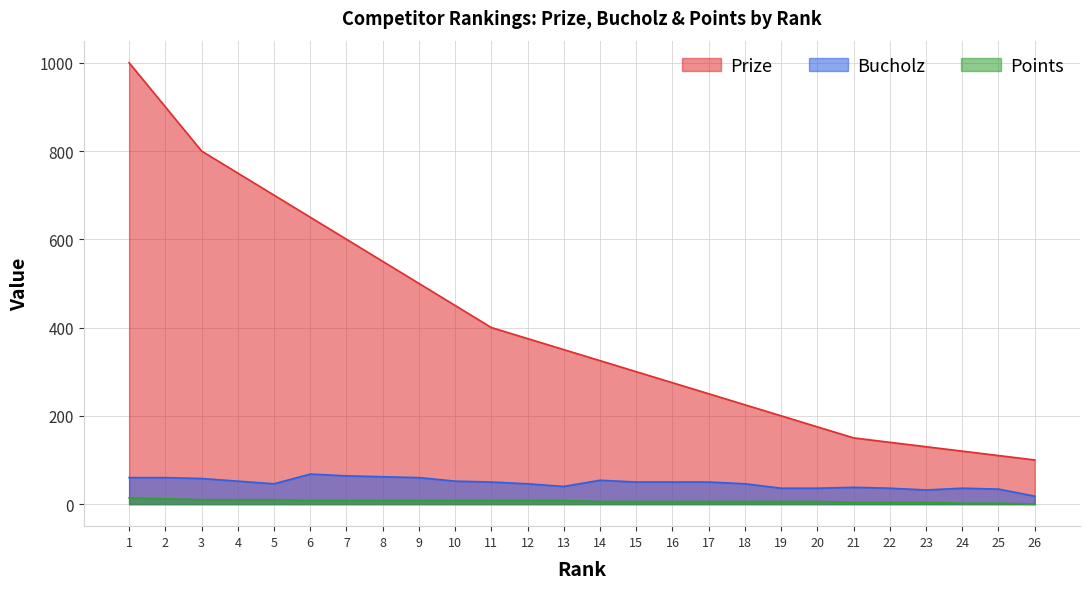

Which series has the largest total across all categories?

Prize